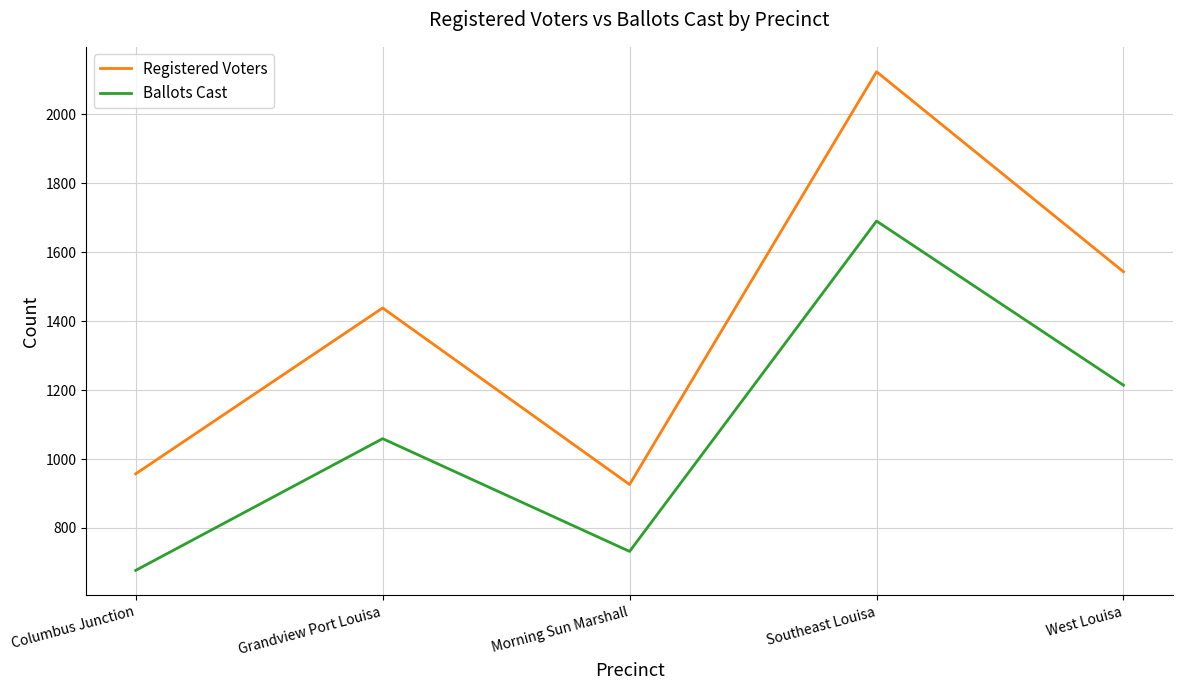

What value does the Ballots Cast series have at Columbus Junction, to the nearest 100?

700